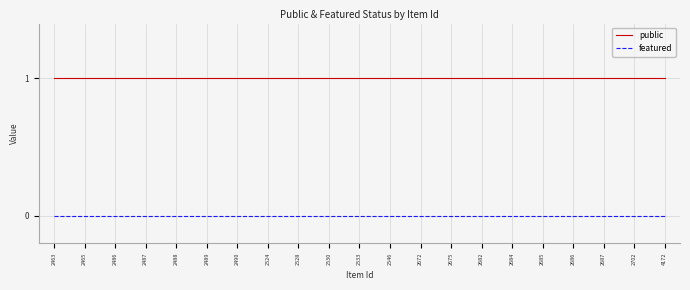

The value of featured at 2672 is 0. True or false?

True